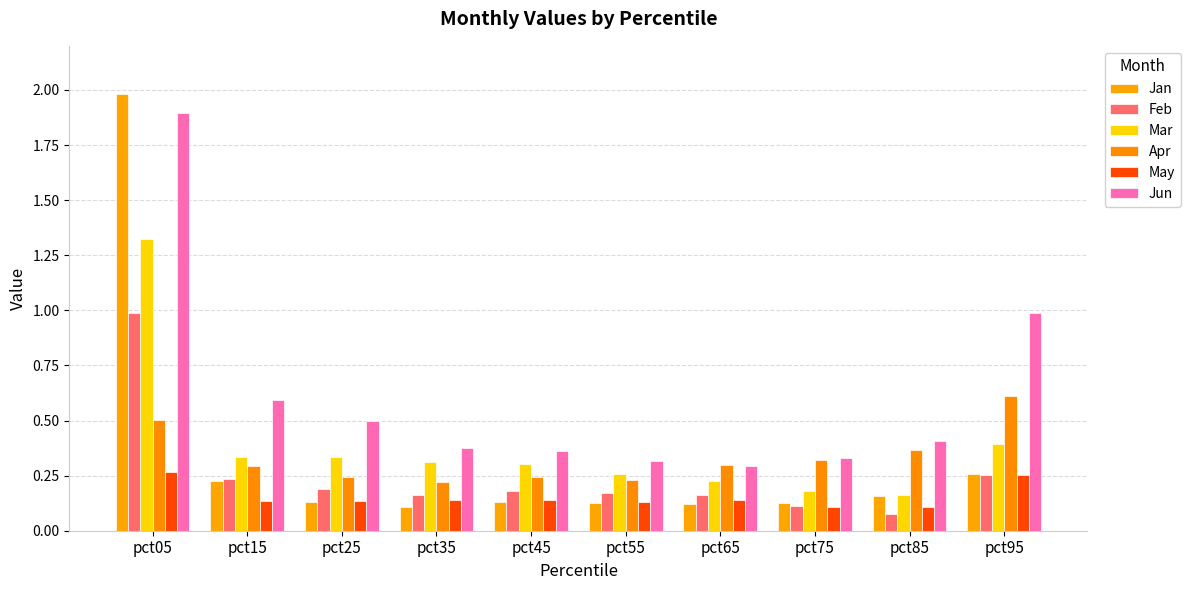

At which category does the chart reach its minimum across all series?

pct85